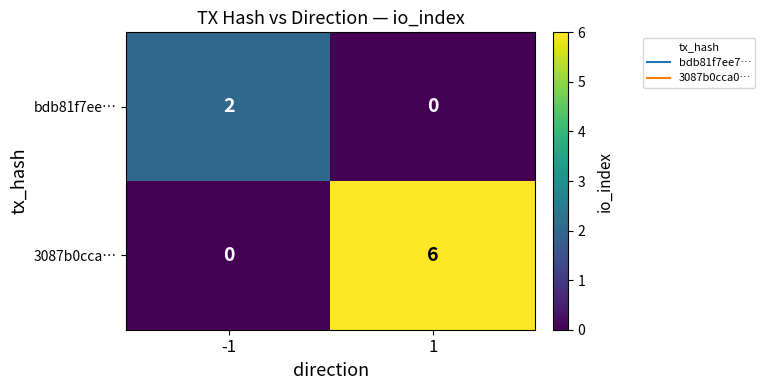

Count the number of categories in the chart.

2